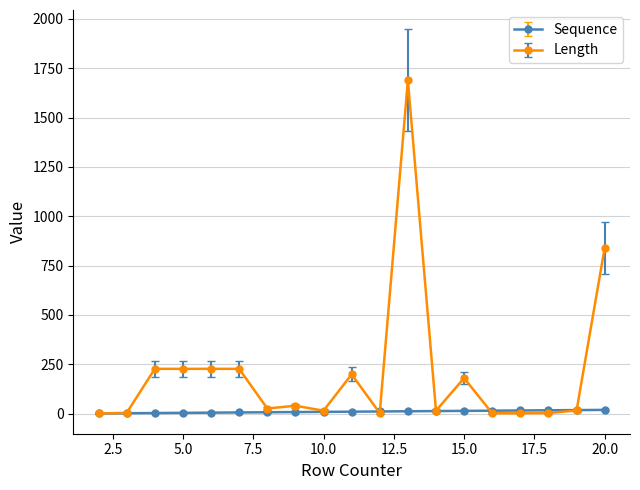

What is the sum of all Length values?

3944